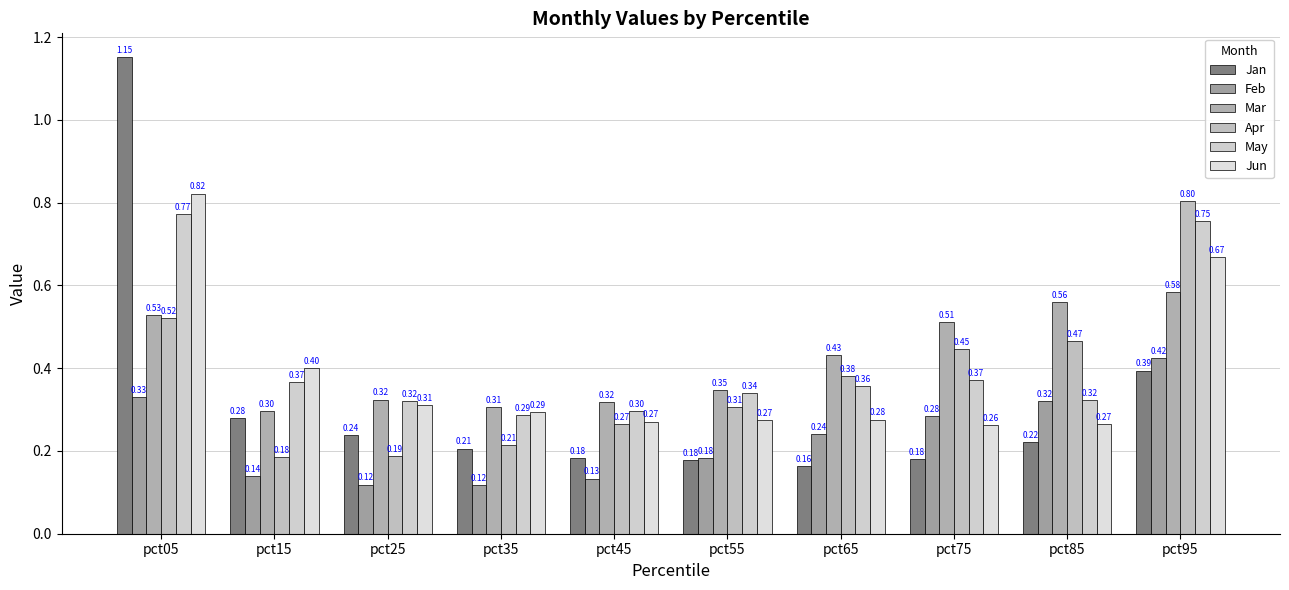

What is the value of the Apr bar at the 5th from the left?

0.3